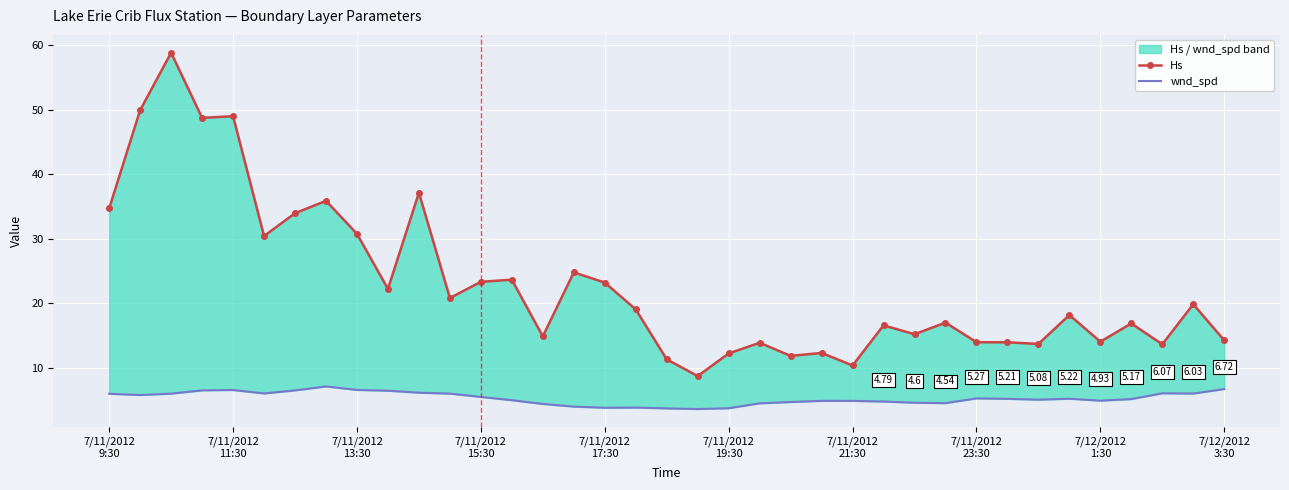

The value of wnd_spd at 31 is 1.1. True or false?

False